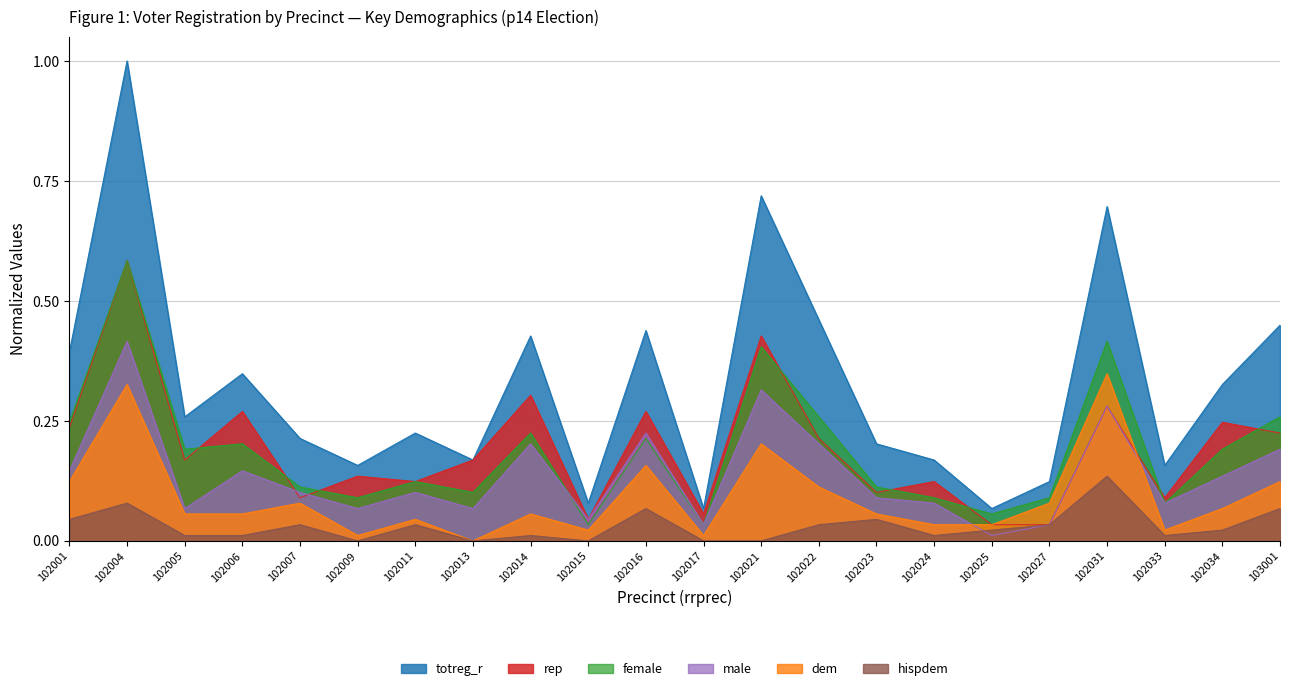

Which series has the largest range (max minus min)?

totreg_r